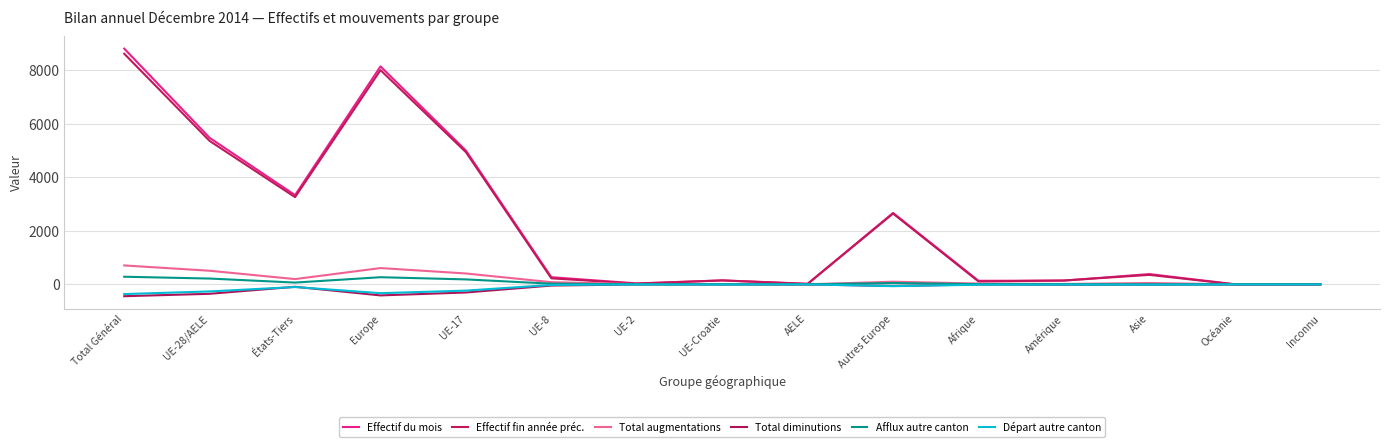

Which label corresponds to the largest value in the chart?

Total Général